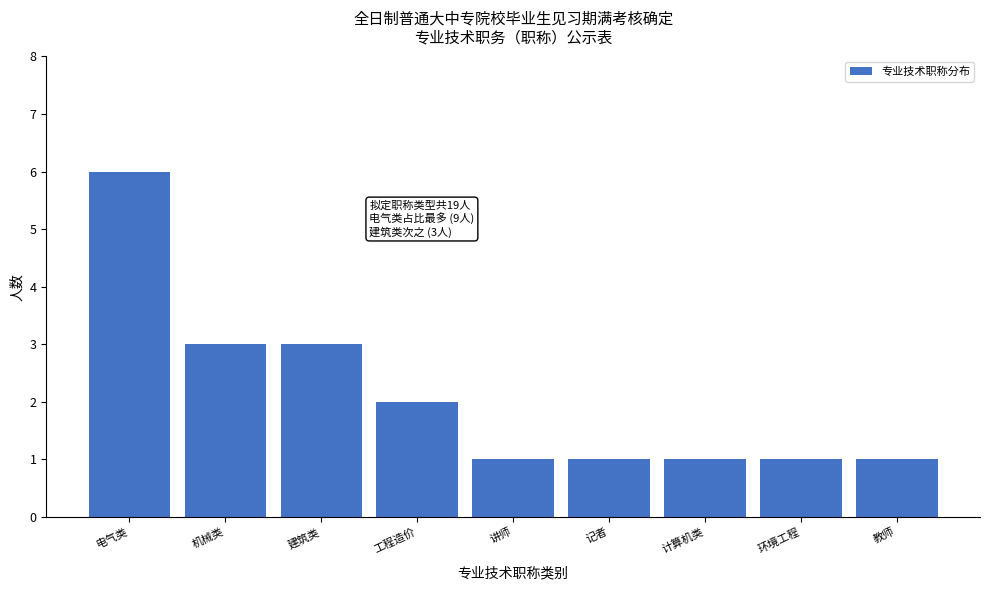

Reading left to right, transcribe all the data shown in this chart.

6	3	3	2	1	1	1	1	1